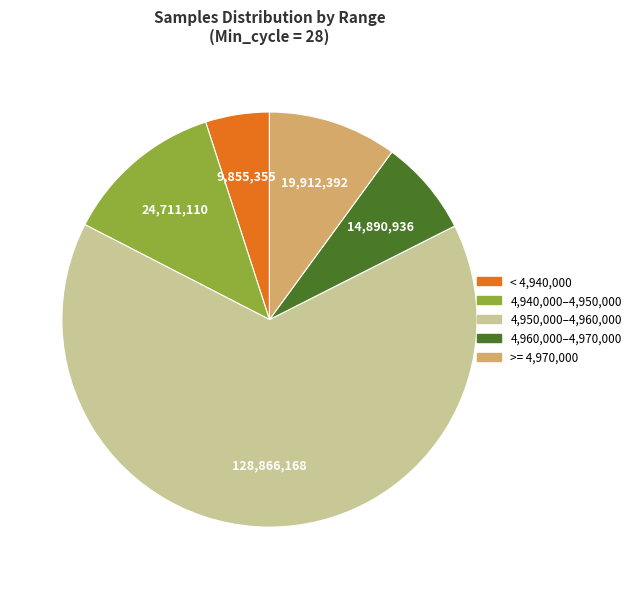

How many slices are in this pie chart?

5